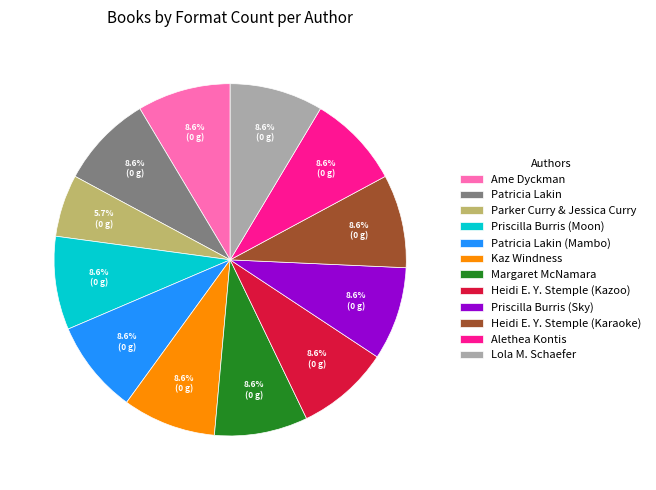

To the nearest percent, what is the average slice percentage?

8%